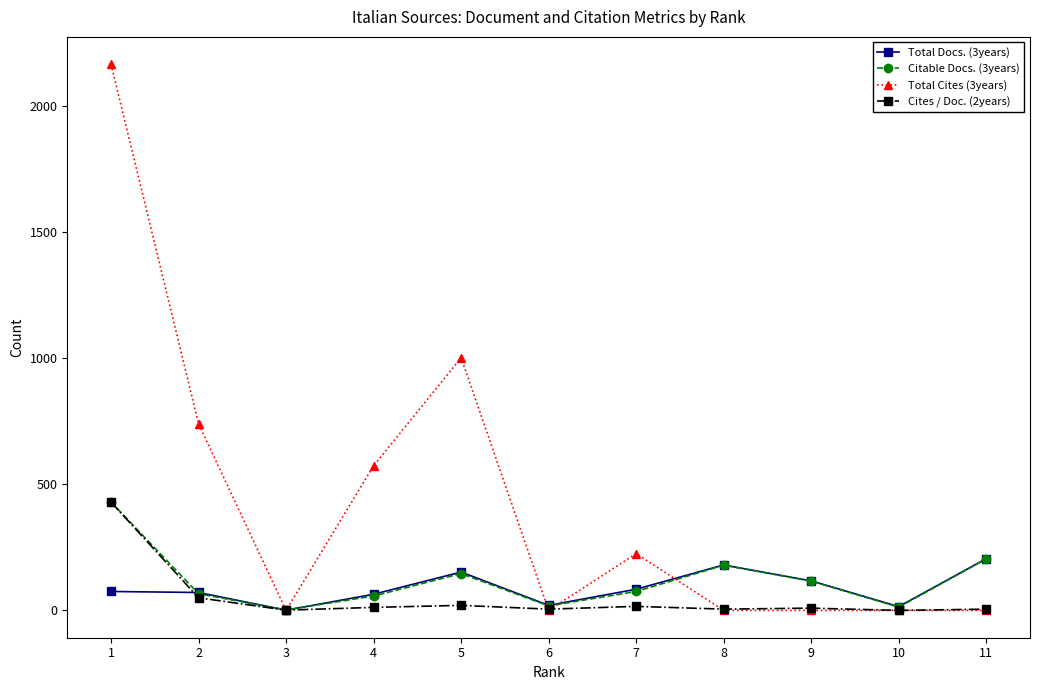

True or false: Total Cites (3years) has more than 0 points higher than both neighbors.

True